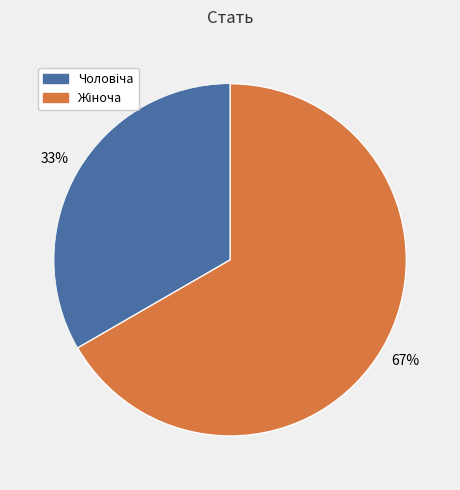

Does any single category account for the majority?

Yes